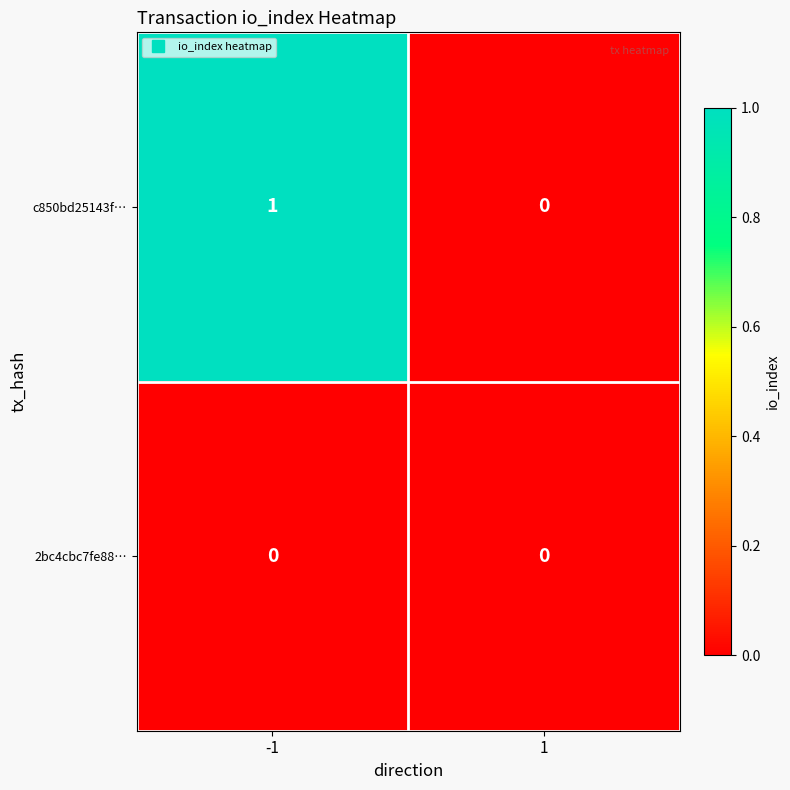

The value of 2bc4cbc7fe88… at -1 is 0. True or false?

True